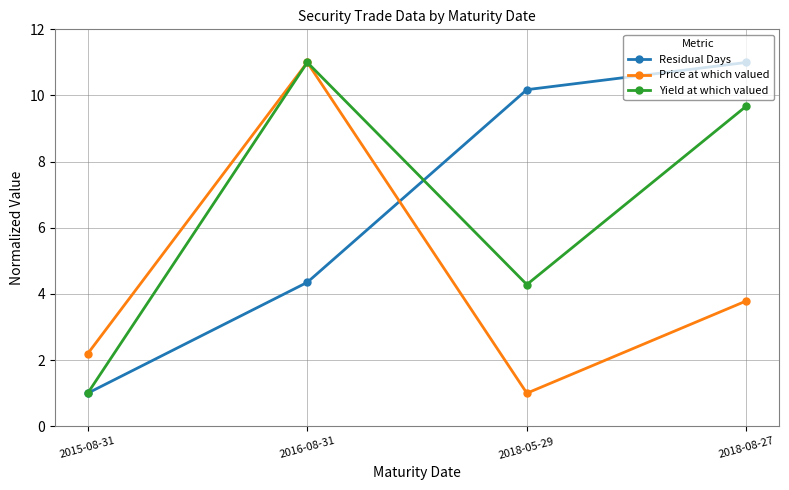

True or false: Residual Days has a value of 10.2 at 2018-05-29.

True